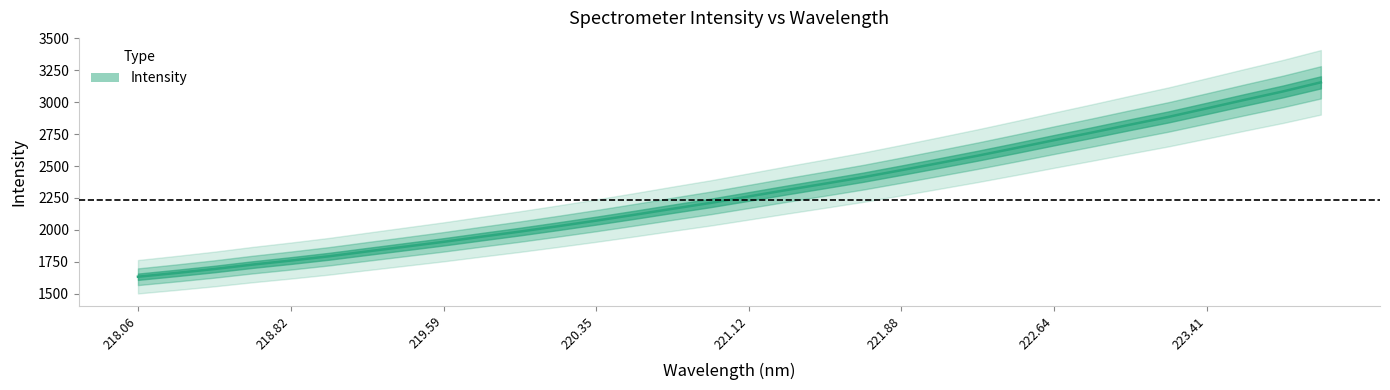

Reading right to left, what are all the values shown in this chart?

3154.4	3082.8	3017.3	2950.2	2883.8	2823.6	2762.0	2702.0	2640.6	2580.8	2523.8	2467.5	2412.6	2362.2	2312.8	2262.0	2211.6	2165.5	2118.5	2072.9	2029.3	1987.2	1947.4	1907.0	1869.4	1832.0	1794.1	1760.6	1729.1	1694.6	1663.6	1634.2